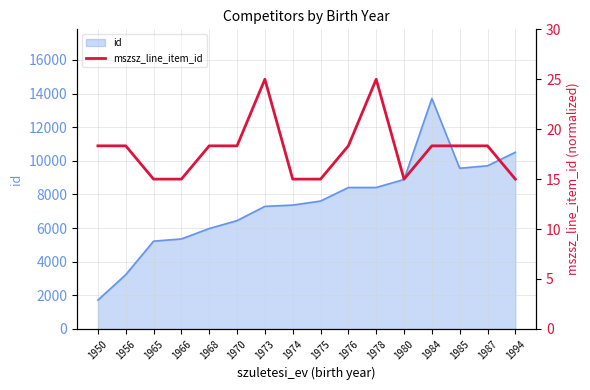

At which label is the value closest to 20?

1950